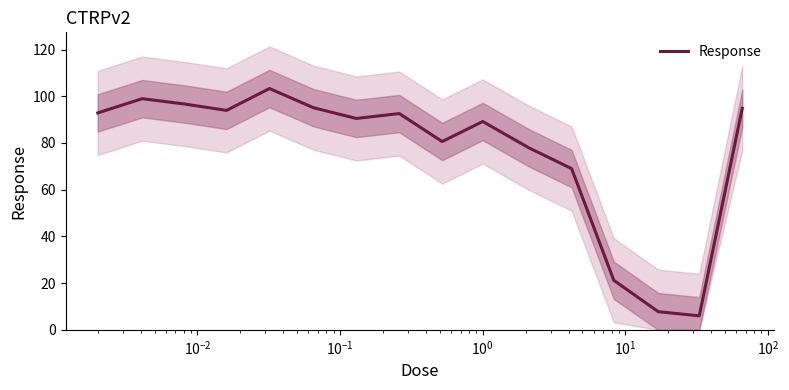

Where is the first local minimum?

$\mathdefault{10^{-1}}$